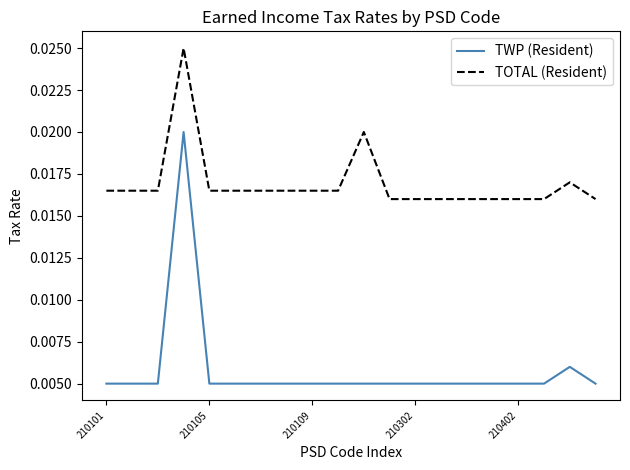

Which series has the largest total across all categories?

TOTAL (Resident)